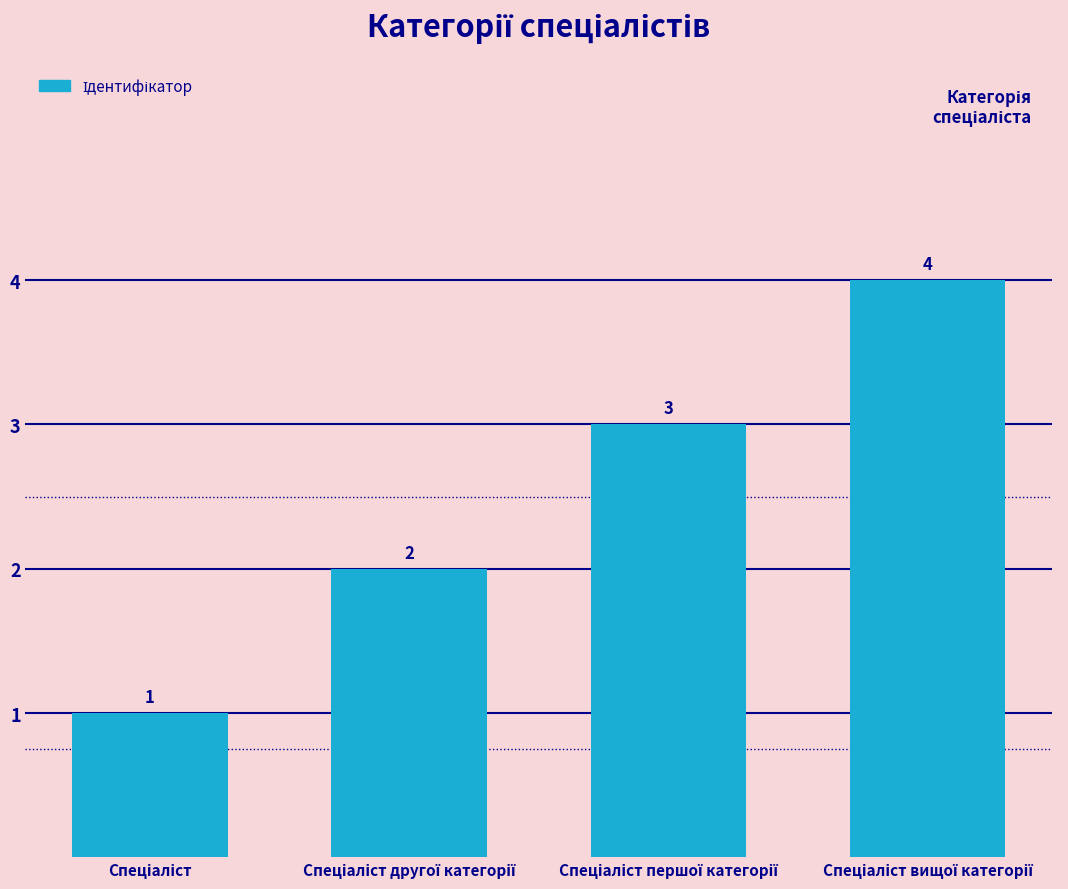

How many values are between 2 and 4?

3